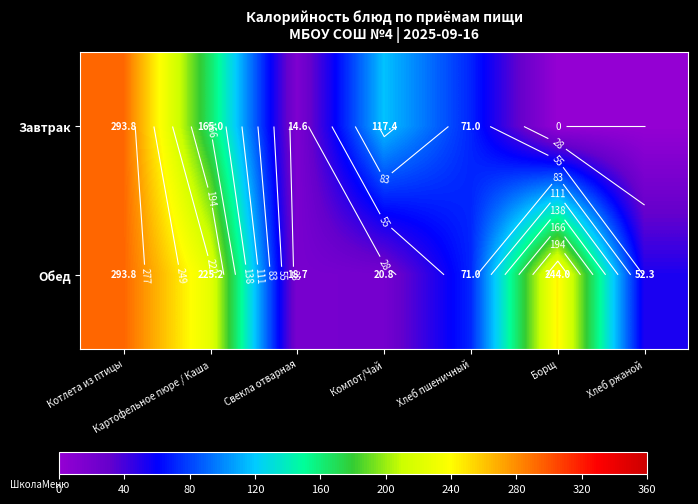

What is the greatest value displayed?

293.8